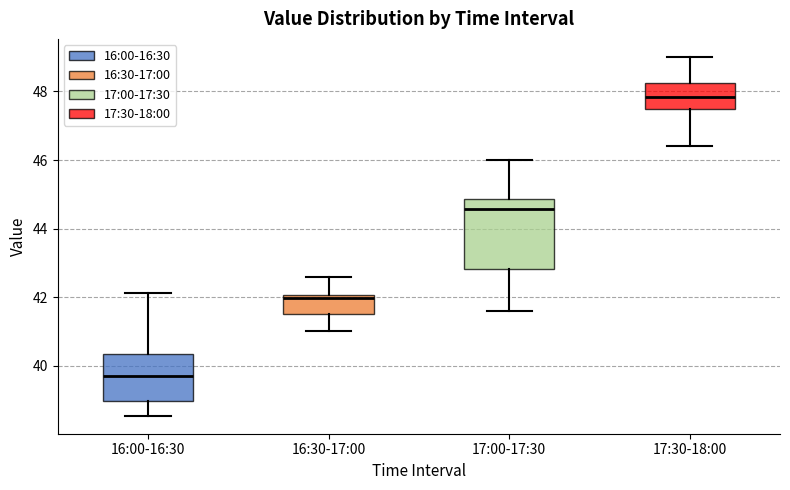

Comparing the boxes themselves (not the whiskers), which one is the tallest?

17:00-17:30